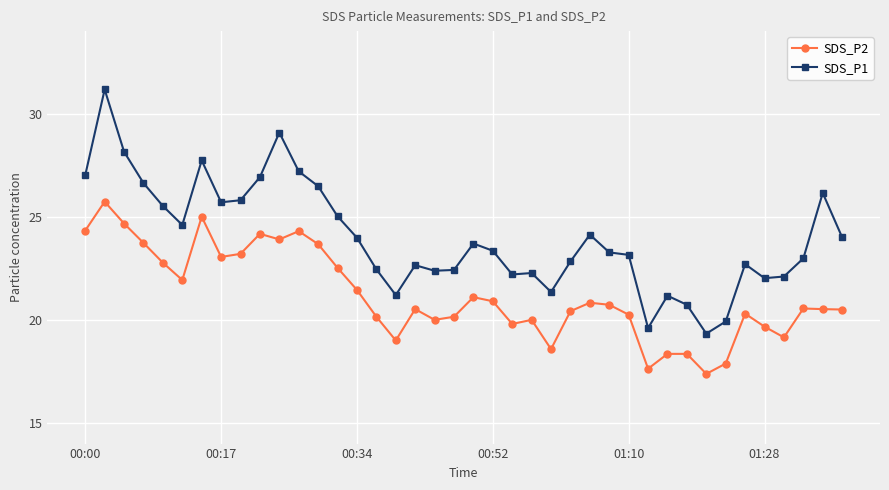

What is the highest value of the SDS_P2 series?

25.7